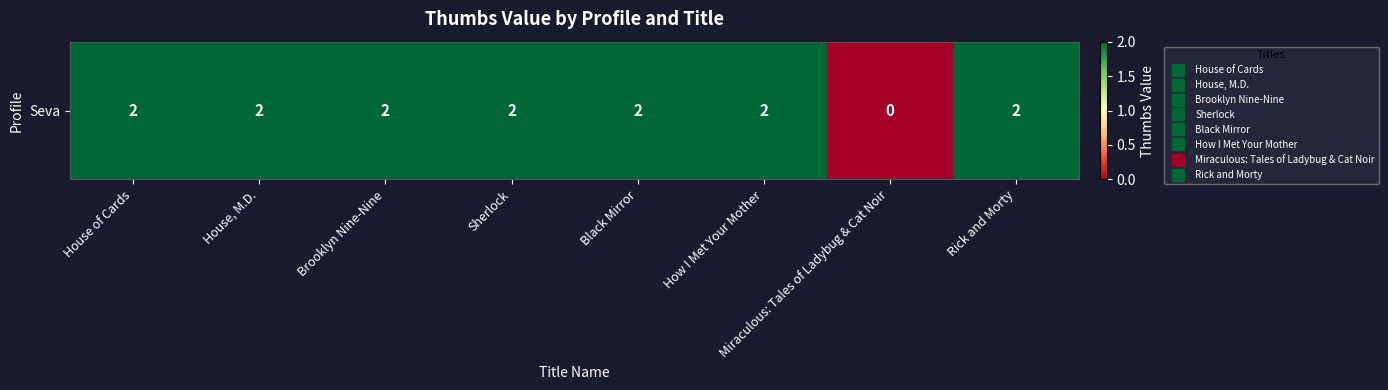

List the labels in order of value, largest first.

House of Cards, House, M.D., Brooklyn Nine-Nine, Sherlock, Black Mirror, How I Met Your Mother, Rick and Morty, Miraculous: Tales of Ladybug & Cat Noir